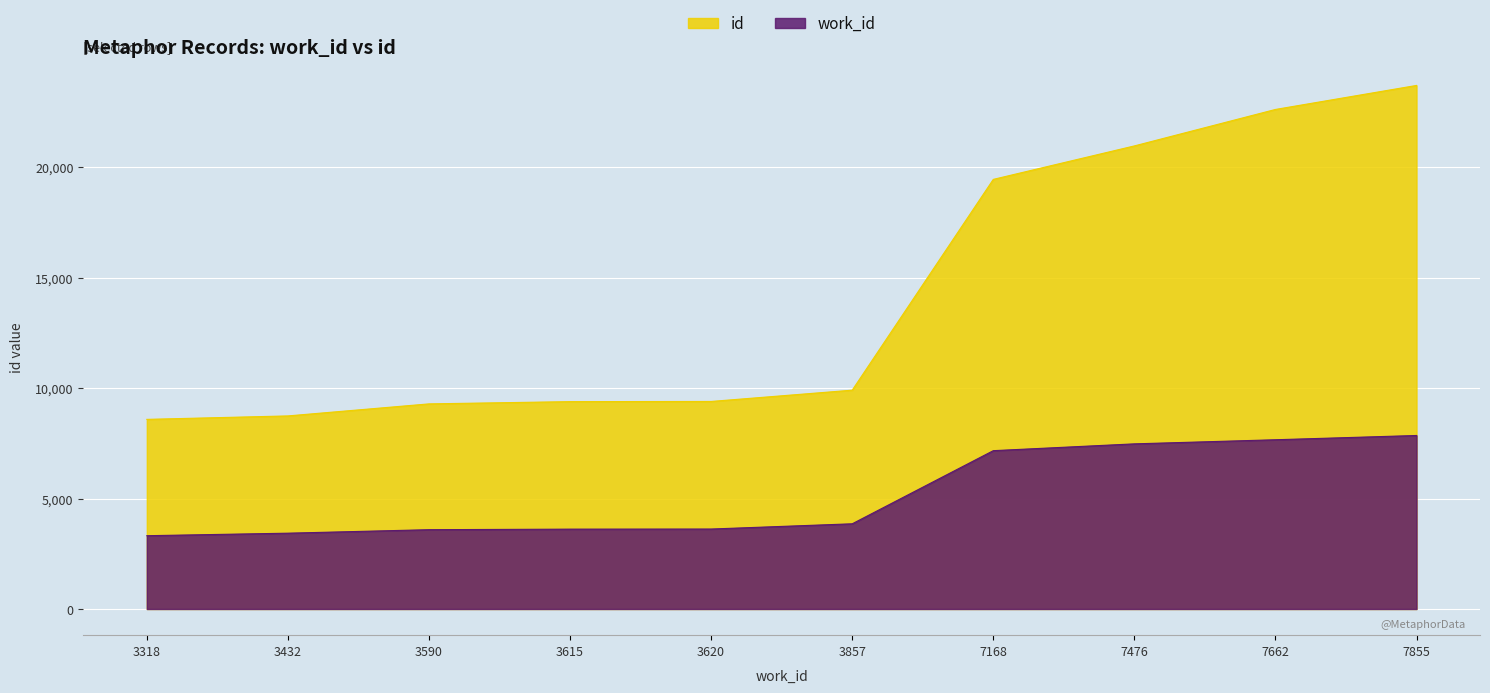

What is the difference between the id values at 3615 and 3318?

803